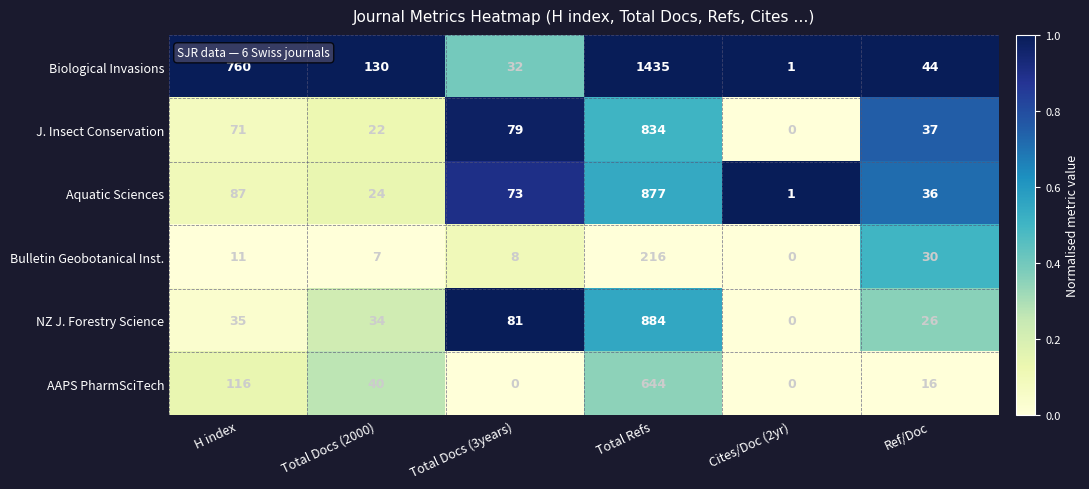

What is the spread (max minus min) of values at Total Docs (3years)?

81